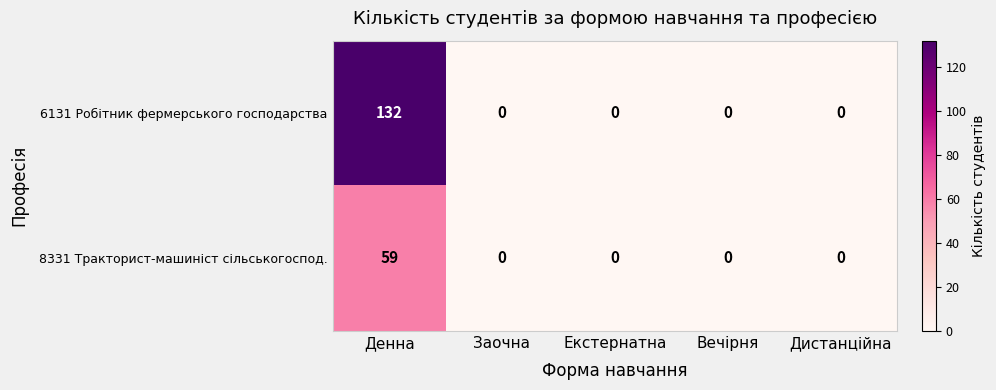

Which series has the largest total across all categories?

6131 Робітник фермерського господарства